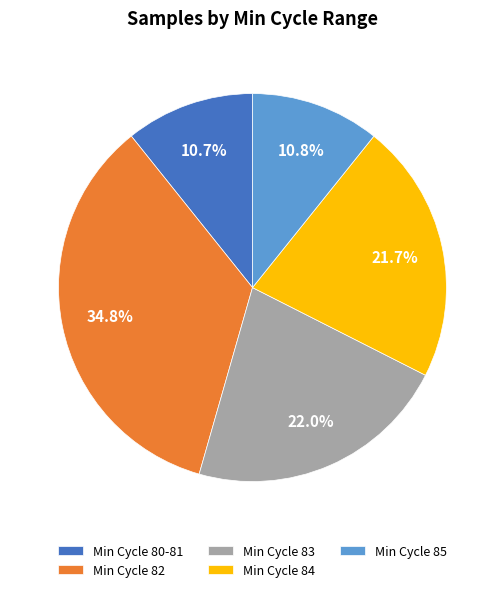

Does Min Cycle 83 represent more than half of the total?

No